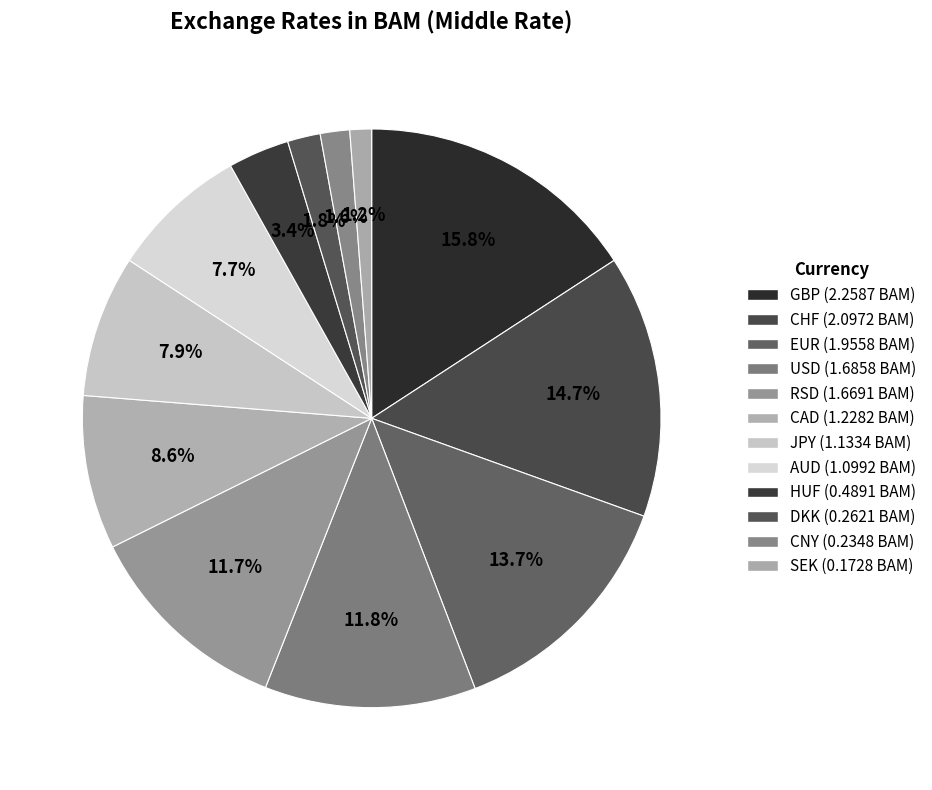

How many slices are in this pie chart?

12